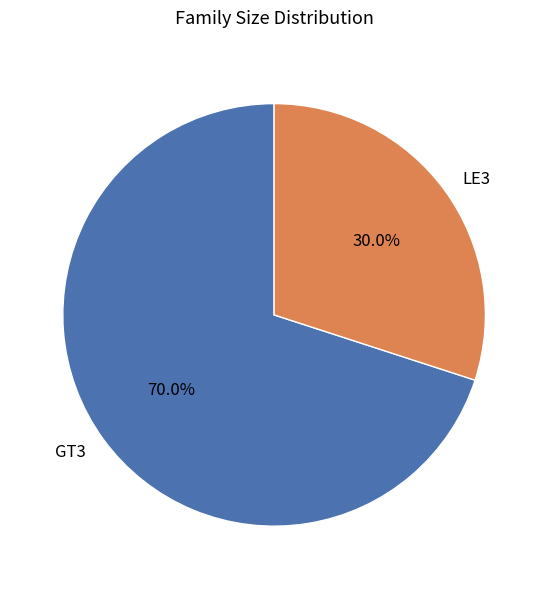

Do LE3 and GT3 together represent more than half of the pie?

Yes